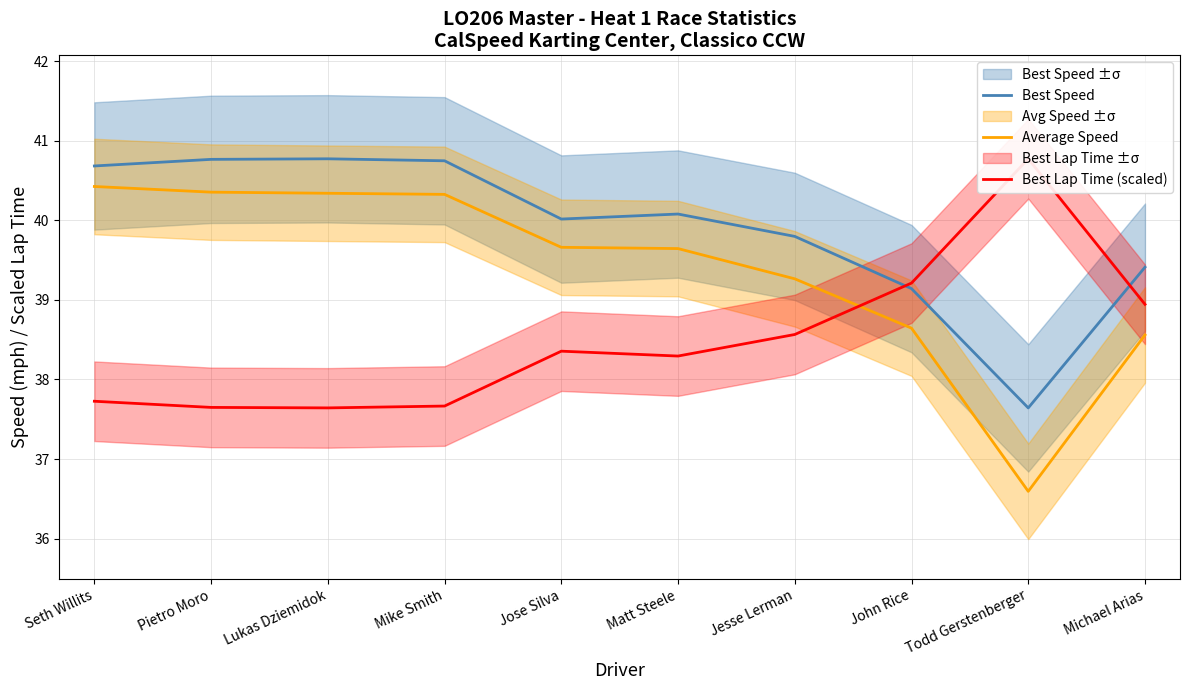

Between which two adjacent categories do Best Speed and Best Lap Time (scaled) first intersect?

Jesse Lerman and John Rice